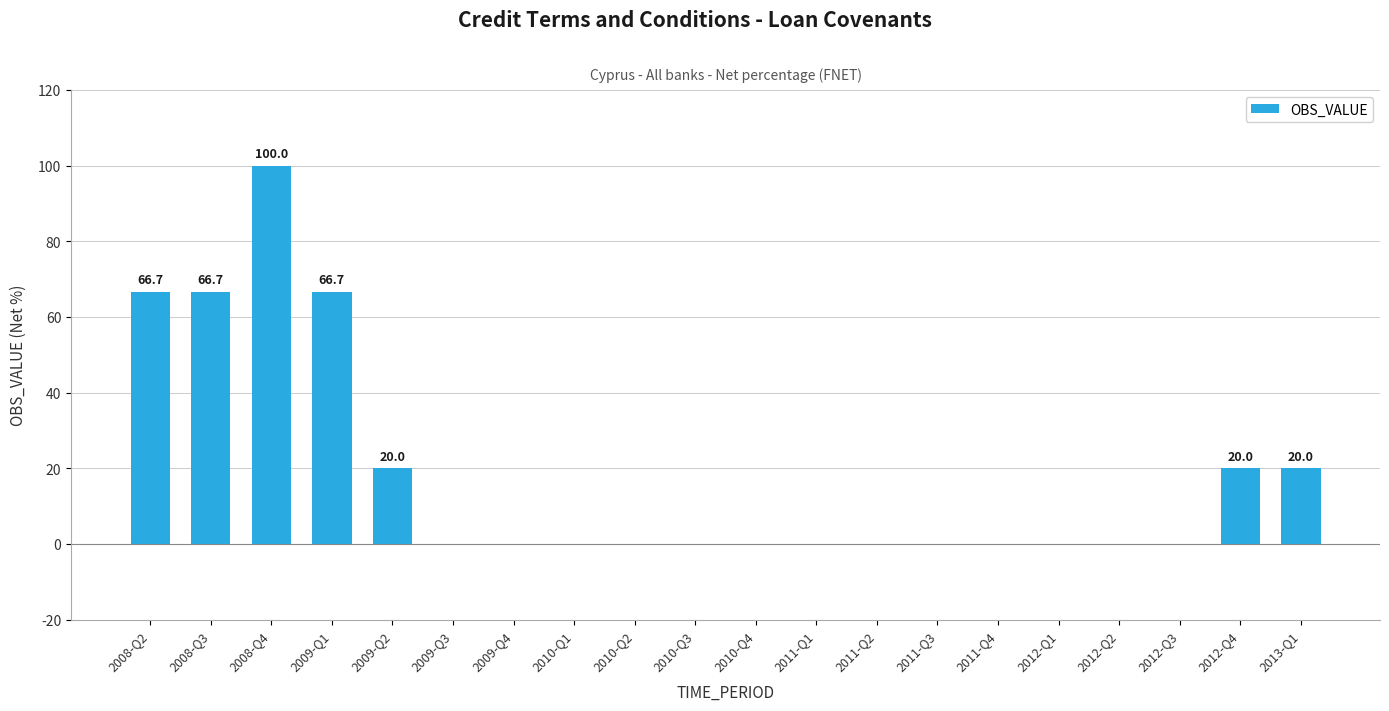

The chart shows a value of 0.0 at 2009-Q4. True or false?

True